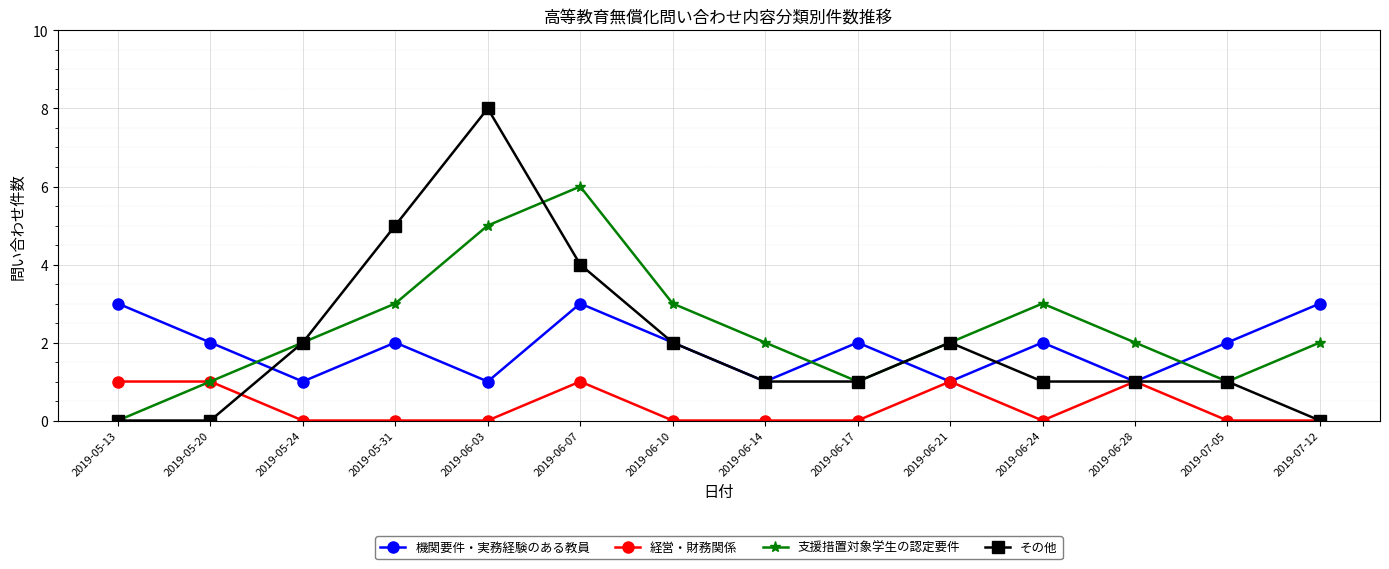

The value of 経営・財務関係 at 2019-06-24 is 0. True or false?

True